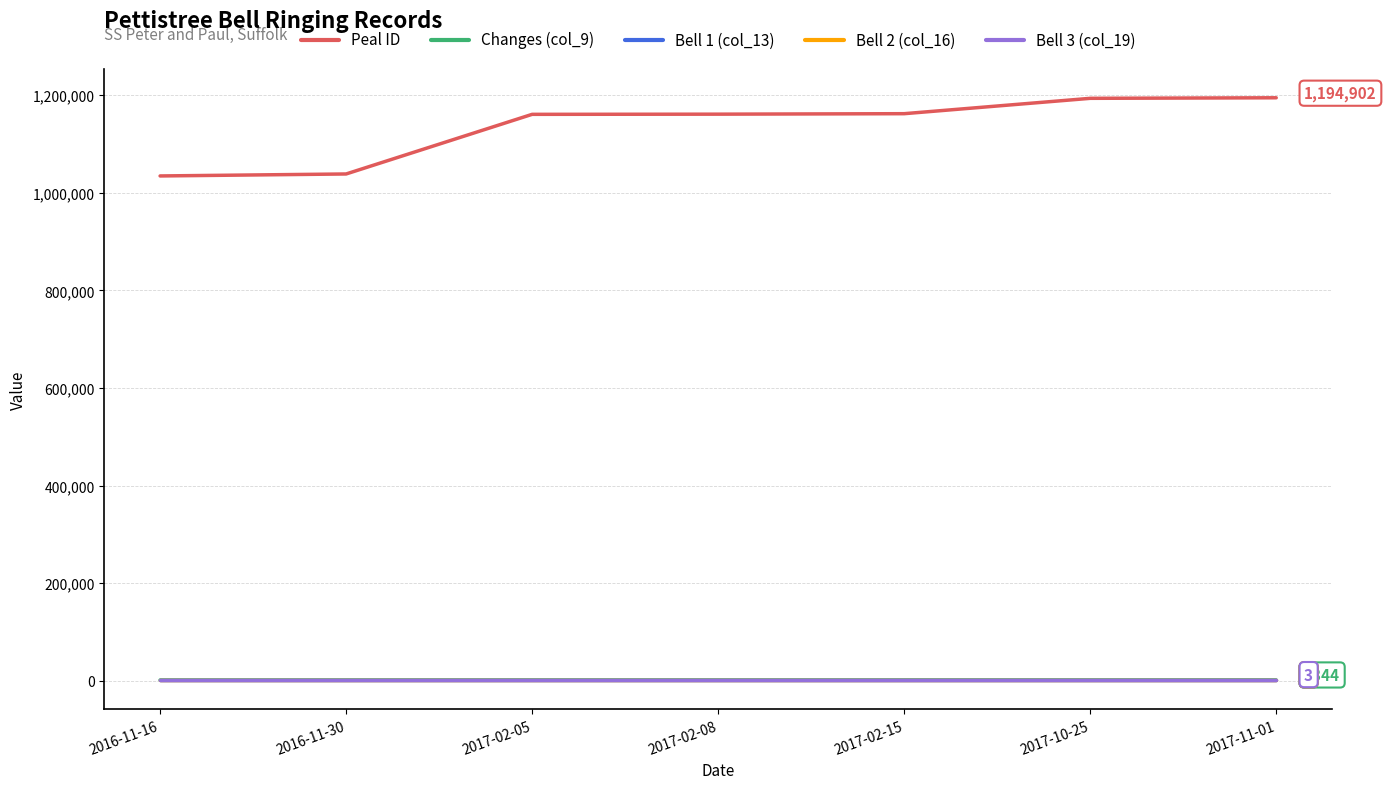

The Peal ID series shows 1193773 at 2017-10-25. True or false?

True